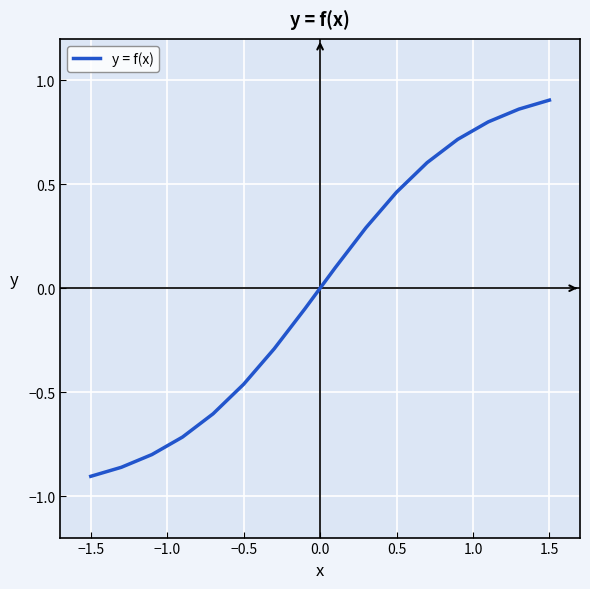

Is it true that the value at 0.5 is 0.7?

False